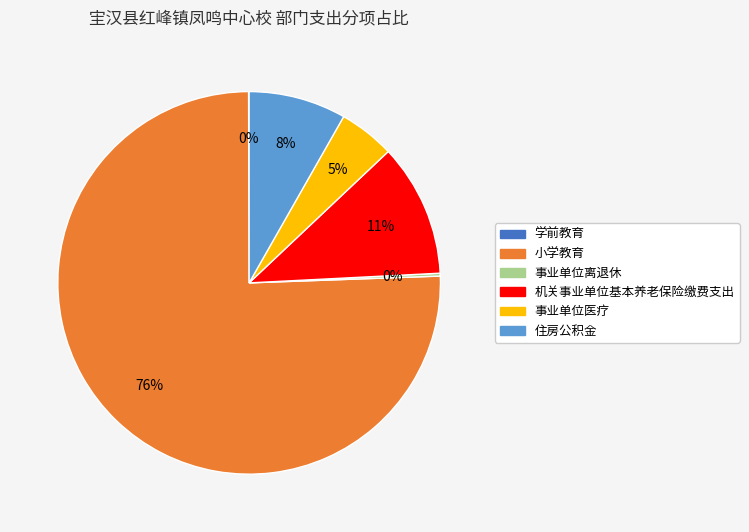

To the nearest percent, what is the average slice percentage?

17%